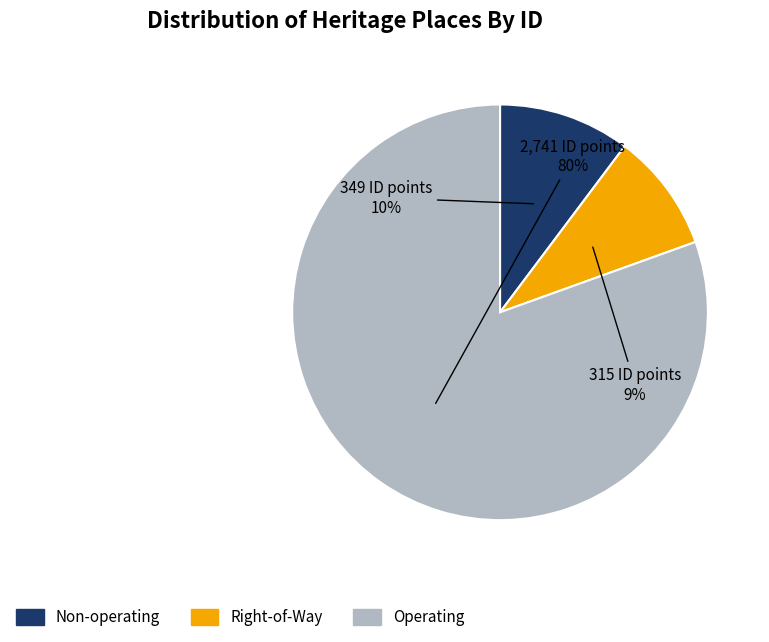

Is there a majority slice in this chart?

Yes